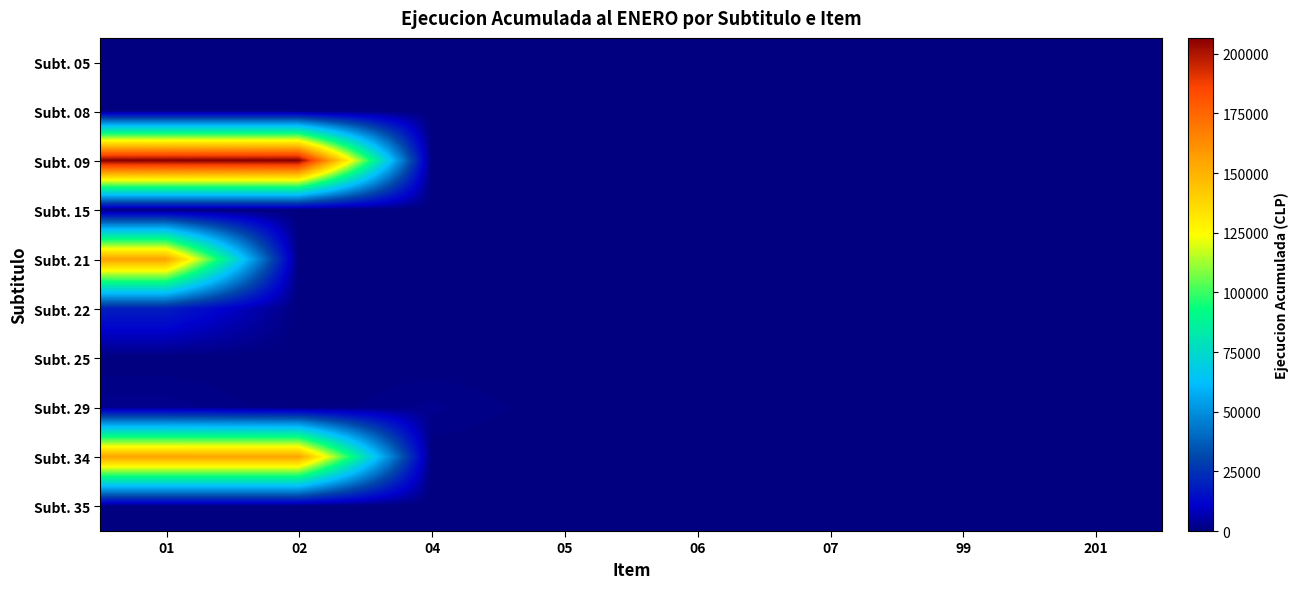

Reading right to left, extract all data points from this chart.

Subt. 05: 201=0	99=0	07=0	06=0	05=0	04=0	02=0	01=0
Subt. 08: 201=0	99=0	07=0	06=0	05=0	04=0	02=0	01=0
Subt. 09: 201=0	99=0	07=0	06=0	05=0	04=0	02=206618	01=206618
Subt. 15: 201=0	99=0	07=0	06=0	05=0	04=0	02=0	01=0
Subt. 21: 201=0	99=0	07=0	06=0	05=0	04=0	02=0	01=155784
Subt. 22: 201=0	99=0	07=0	06=0	05=0	04=0	02=0	01=19579
Subt. 25: 201=0	99=0	07=0	06=0	05=0	04=0	02=0	01=0
Subt. 29: 201=0	99=0	07=0	06=247	05=0	04=1925	02=0	01=2172
Subt. 34: 201=0	99=0	07=0	06=0	05=0	04=0	02=155235	01=155235
Subt. 35: 201=0	99=0	07=0	06=0	05=0	04=0	02=0	01=0